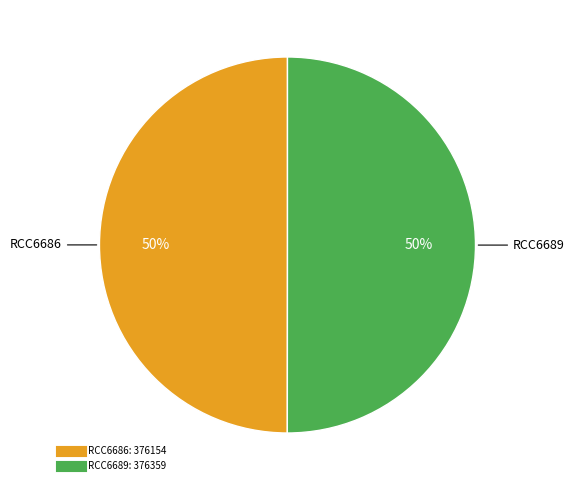

What is the ratio of the value at RCC6689 to the value at RCC6686?

1.0